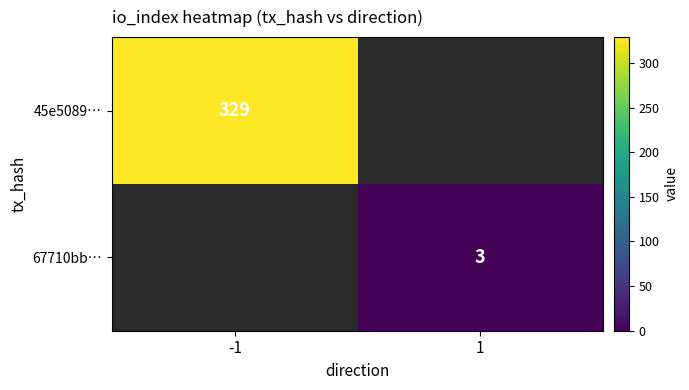

The 45e5089… series shows 329 at -1. True or false?

True